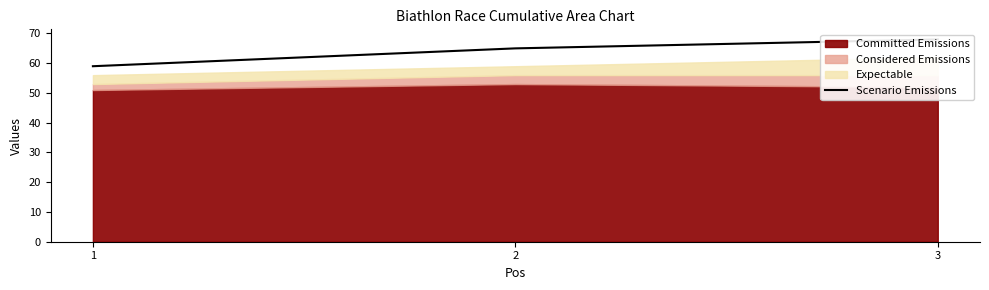

What is the approximate value at 1?

59